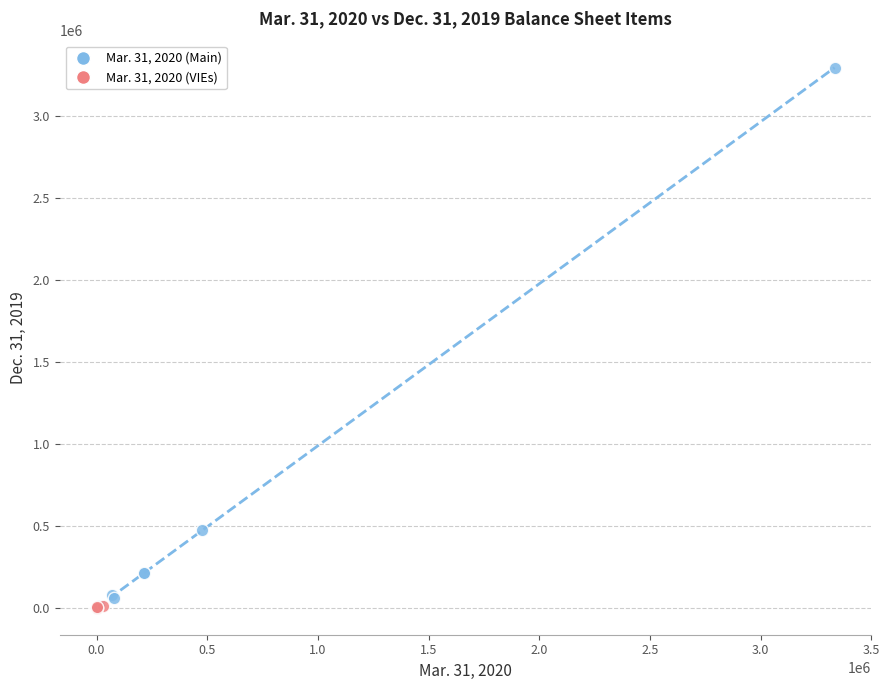

Which series has the widest spread of Y values?

Mar. 31, 2020 (Main)